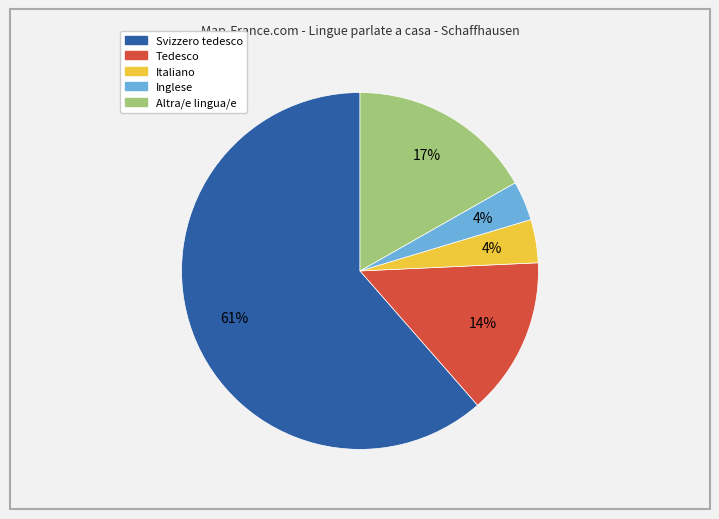

What percentage is the Tedesco slice, to the nearest percent?

14%